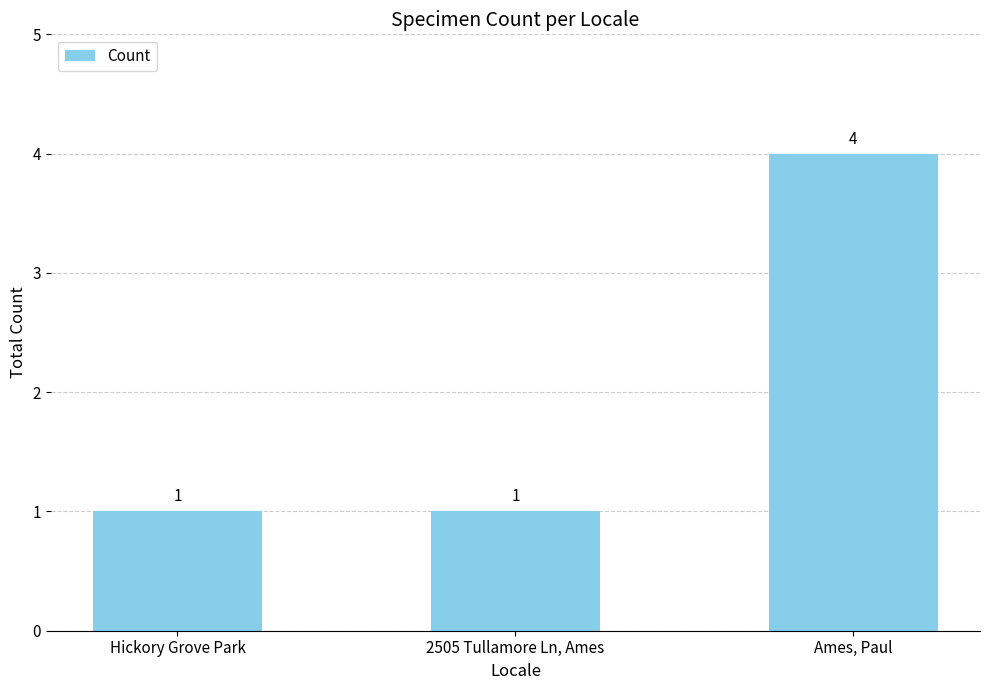

What is the value of the 2nd bar from the left?

1